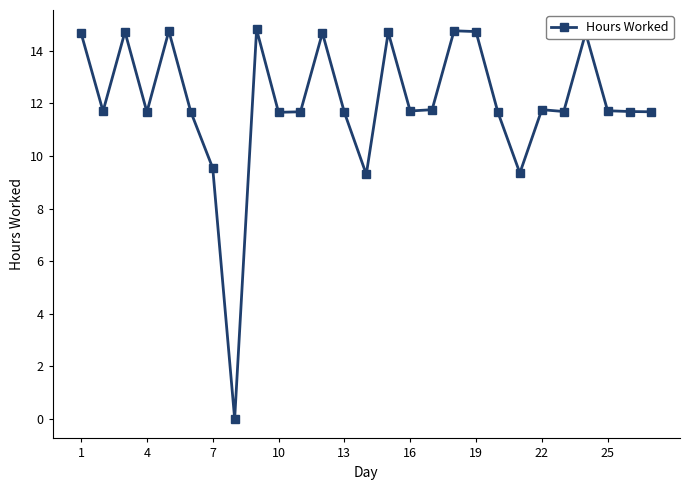

How many lines are shown in the chart?

1